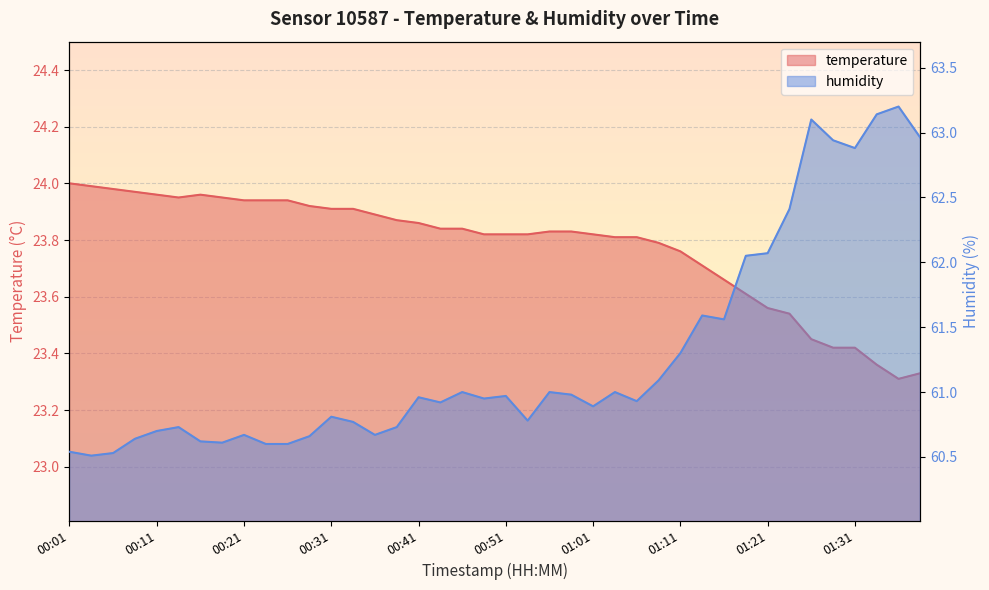

How many interior local valleys does the temperature series have?

2